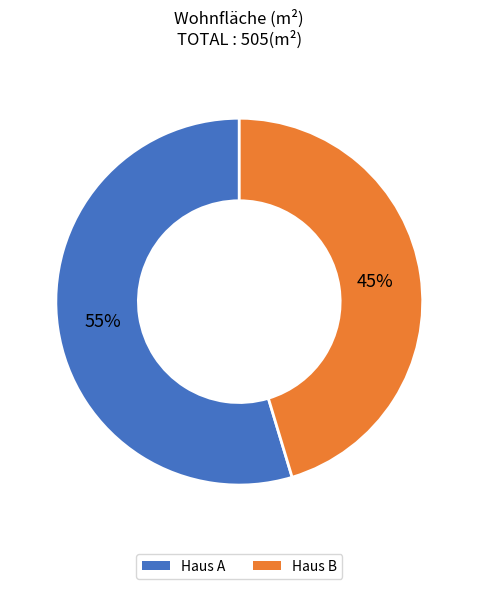

What is the largest slice in the pie chart?

Haus A